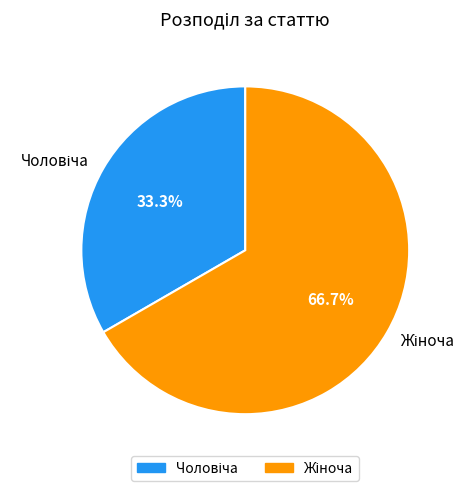

How many segments does this pie chart have?

2